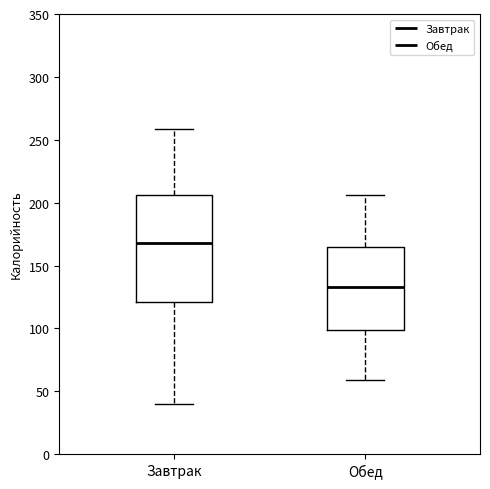

Reading left to right, read every box against the y-axis: the position of its median line, the range the box covers, and the ends of its whiskers. The values are not printed on the chart, so give them approximately, as read against the axis.

Завтрак: median 170, box 120 to 205, whiskers 40 to 260
Обед: median 135, box 100 to 165, whiskers 60 to 205